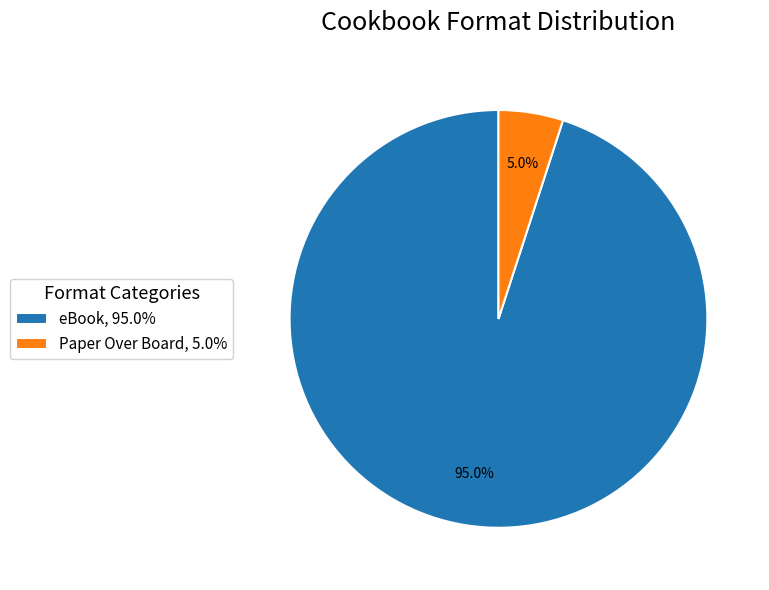

Is there any slice that represents more than half of the pie?

Yes